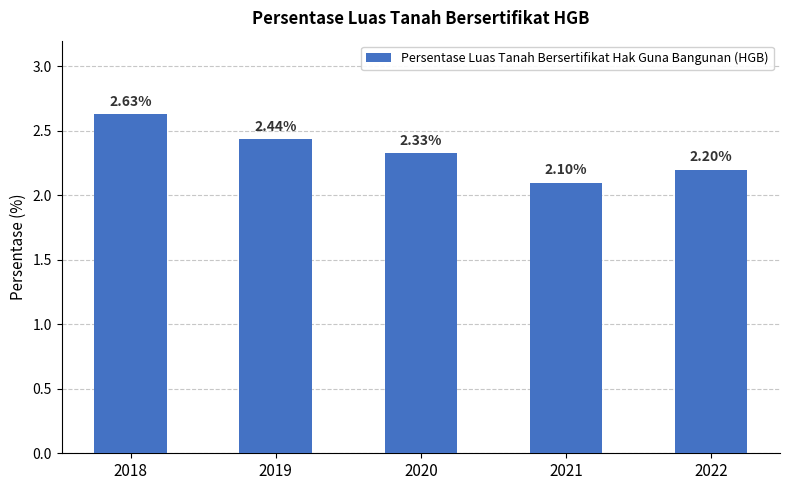

What is the difference between the maximum and minimum values?

0.5